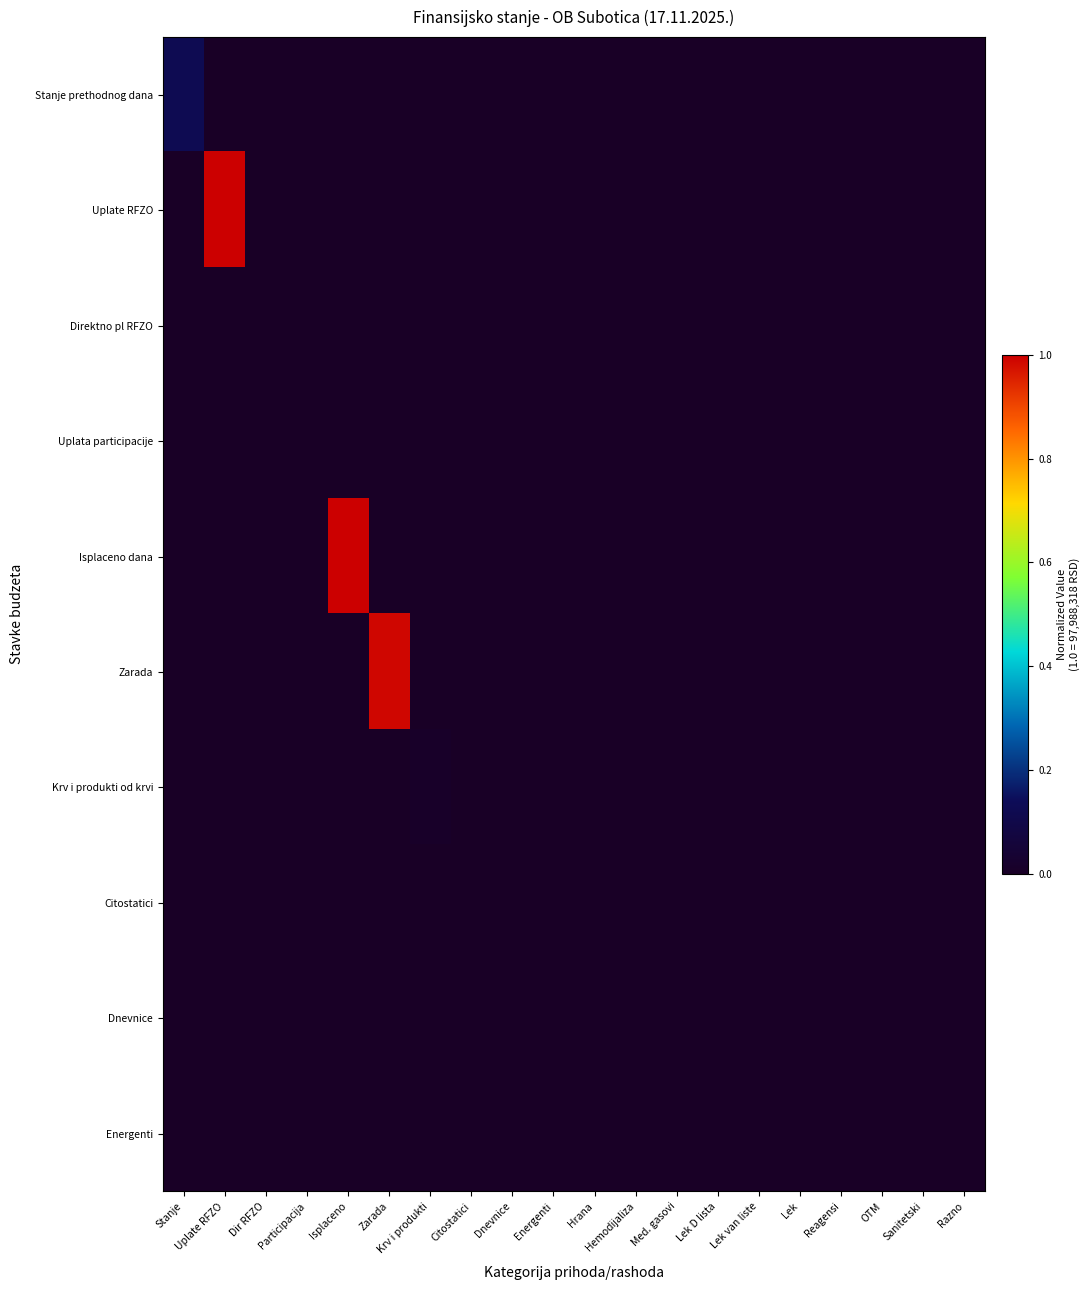

How many distinct data groups are displayed?

10